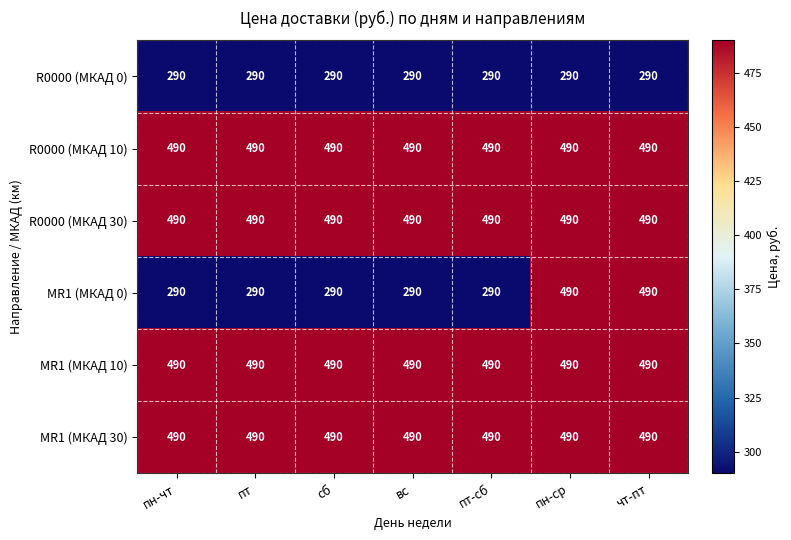

Which series has the largest range (max minus min)?

MR1 (МКАД 0)